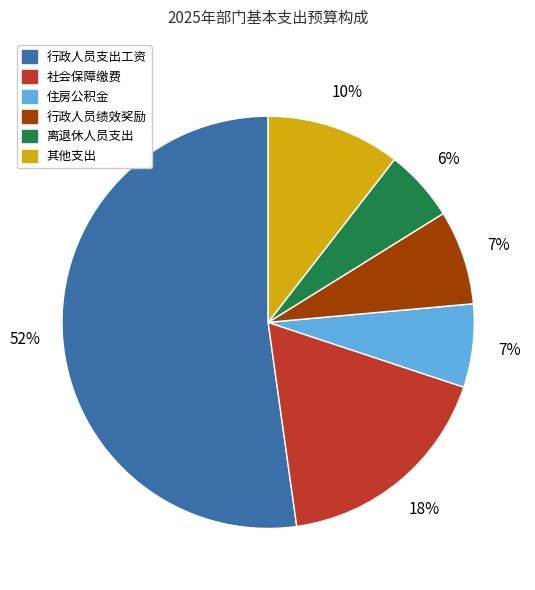

To the nearest percent, what is the average slice percentage?

17%